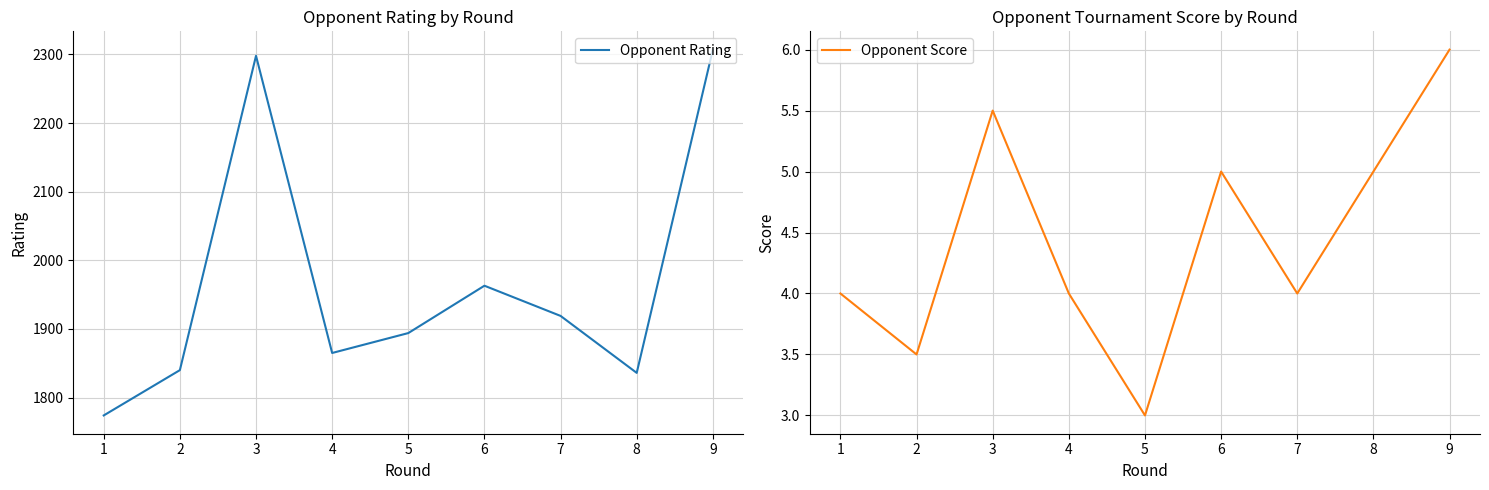

Which series has the largest total across all categories?

Opponent Rating